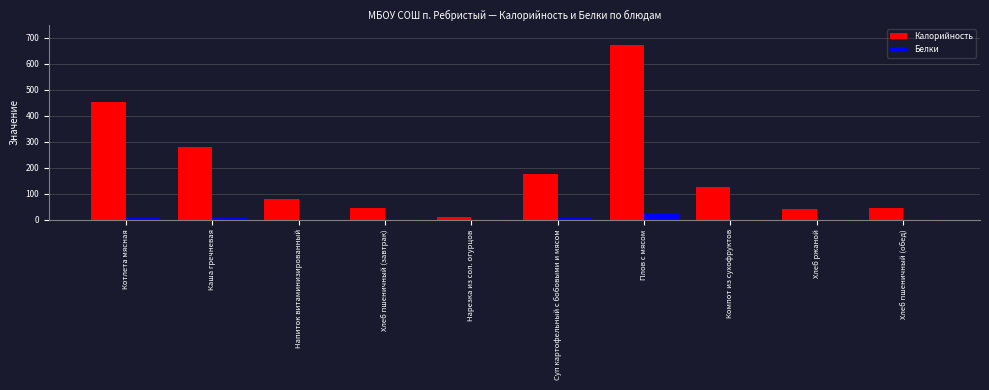

What is the maximum value for Белки?

26.2